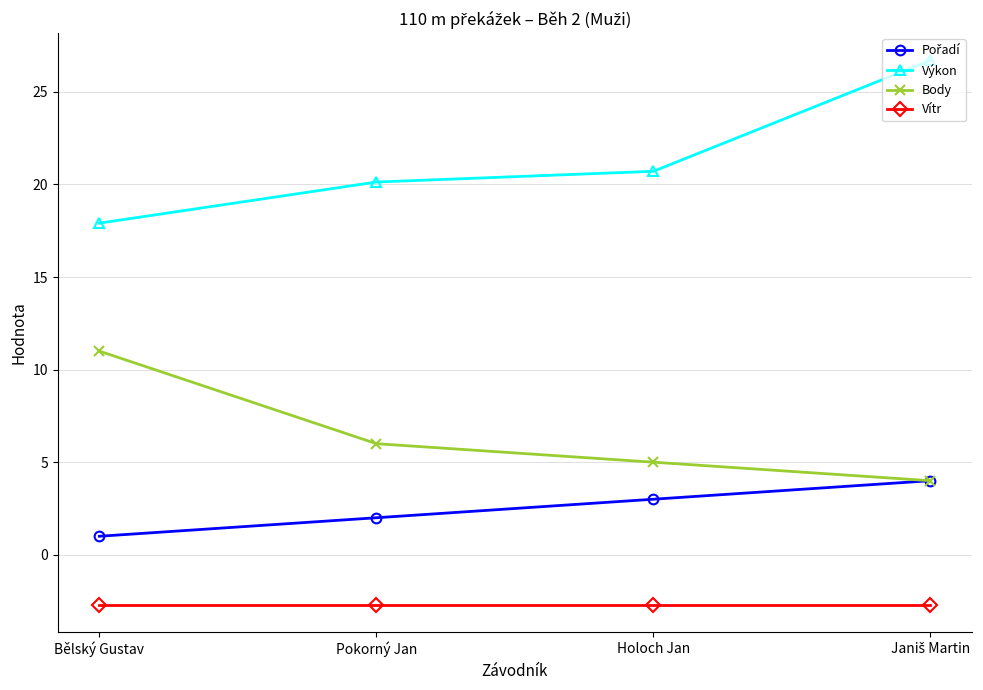

Is it true that Výkon equals 20.1 at Pokorný Jan?

True